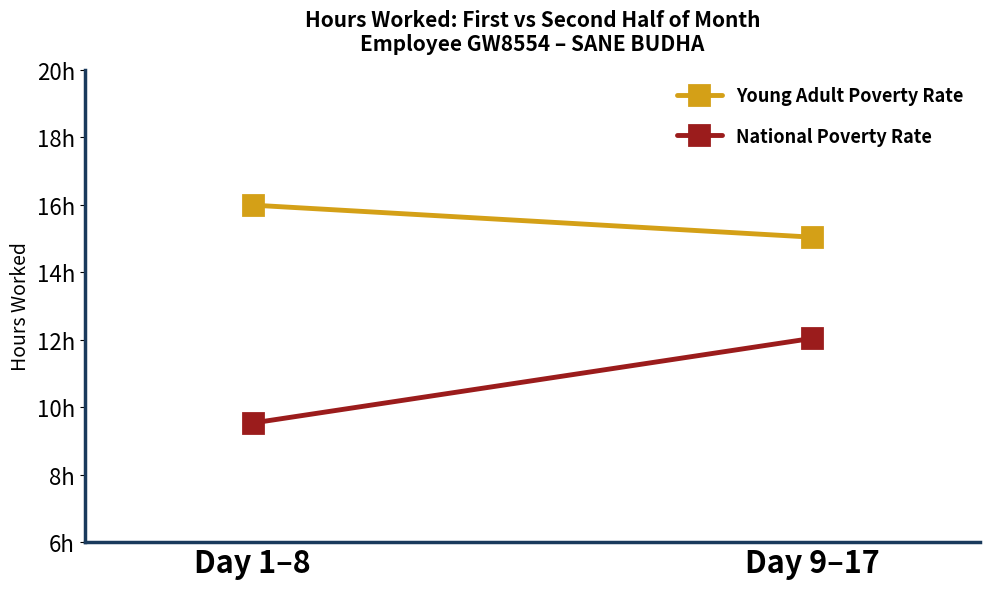

Which label corresponds to the smallest value in the chart?

Day 1–8